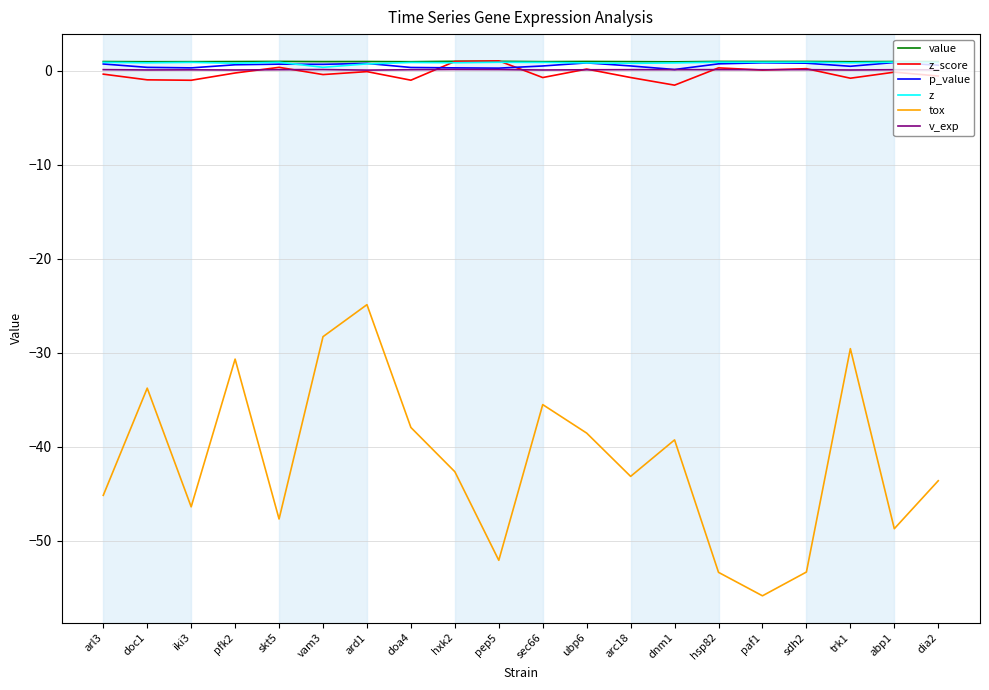

Which label corresponds to the smallest value in the chart?

paf1